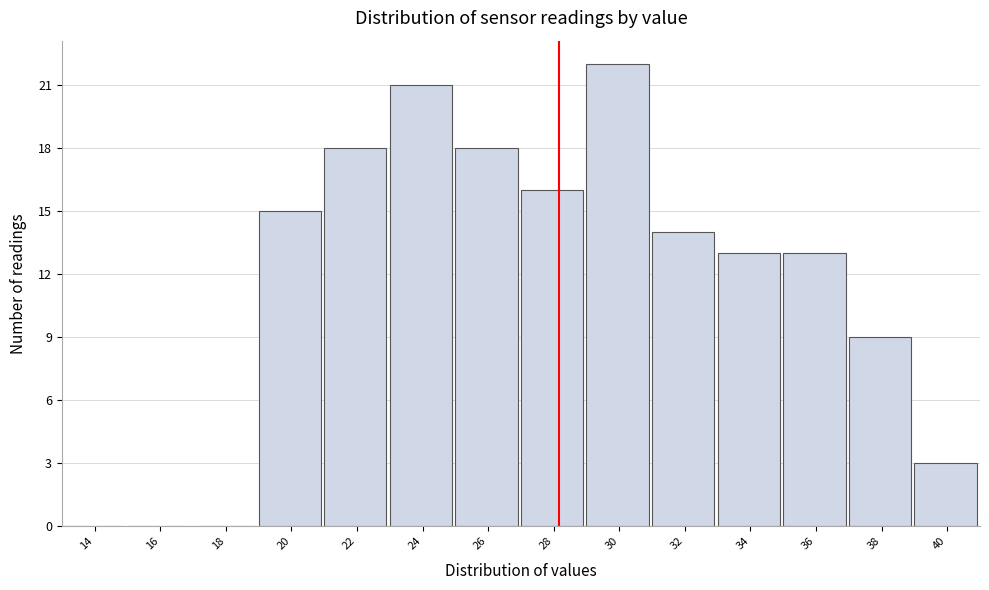

Reading left to right, transcribe all the data shown in this chart.

14=0	16=0	18=0	20=15	22=18	24=21	26=18	28=16	30=22	32=14	34=13	36=13	38=9	40=3